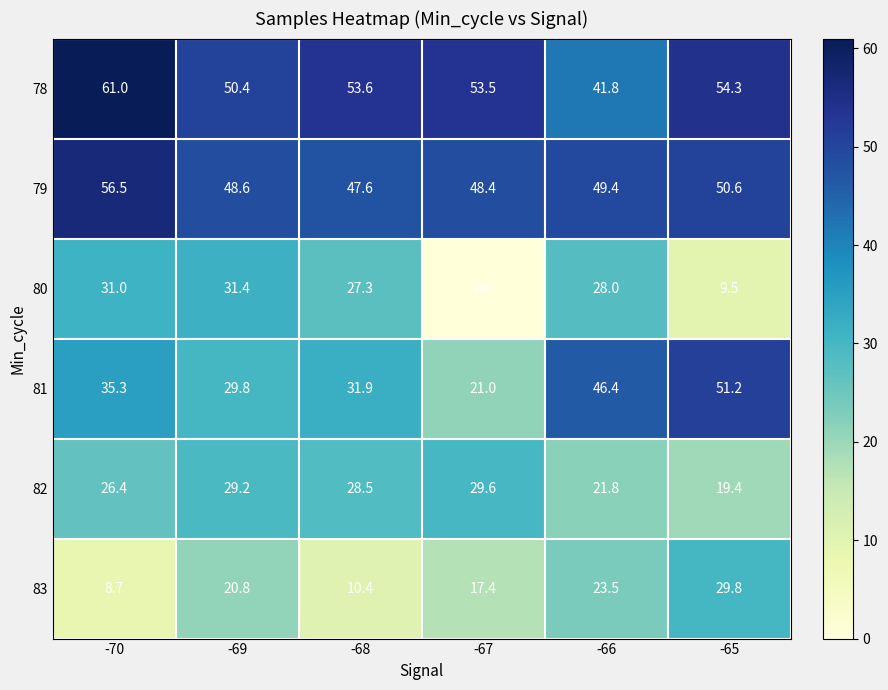

The value of 81 at -65 is 51.2. True or false?

True